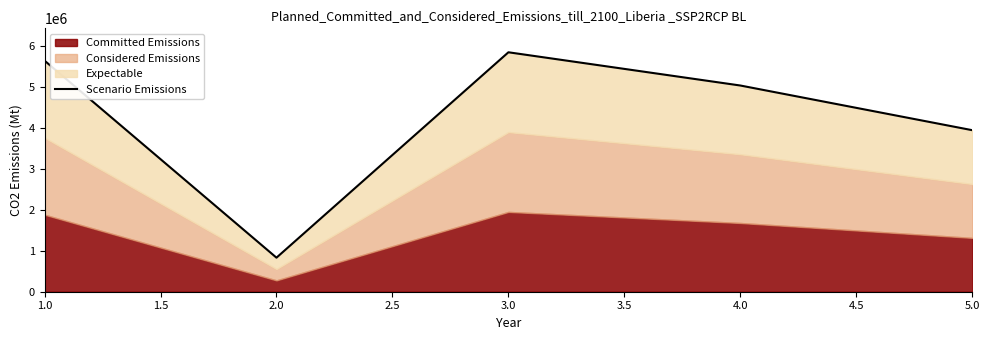

How many lines are shown in the chart?

1